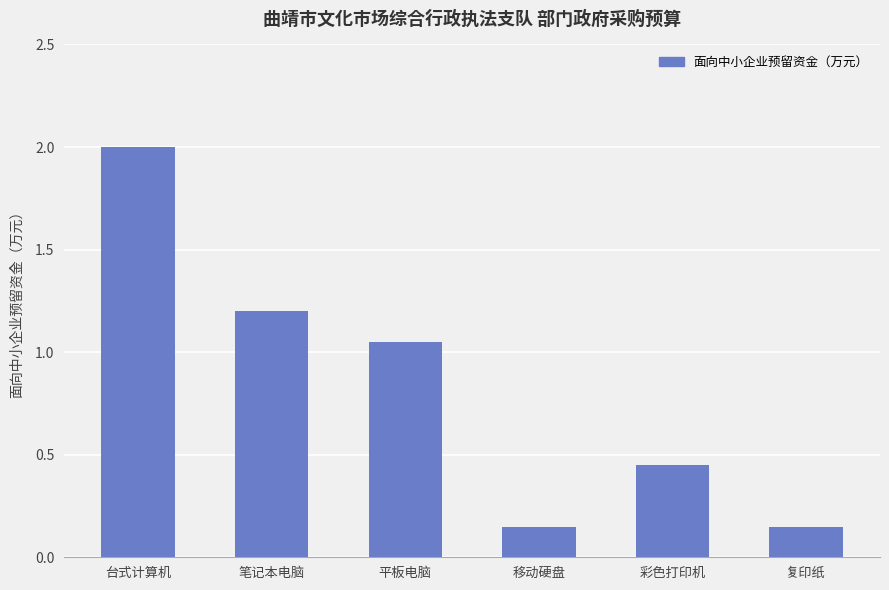

What is the difference between the values at 复印纸 and 彩色打印机?

0.3